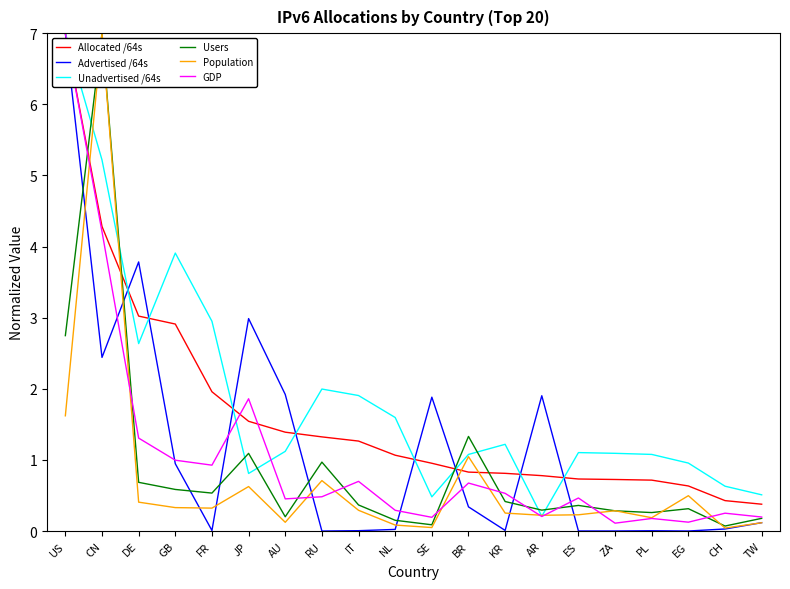

Is it true that Users equals 1.3 at BR?

True